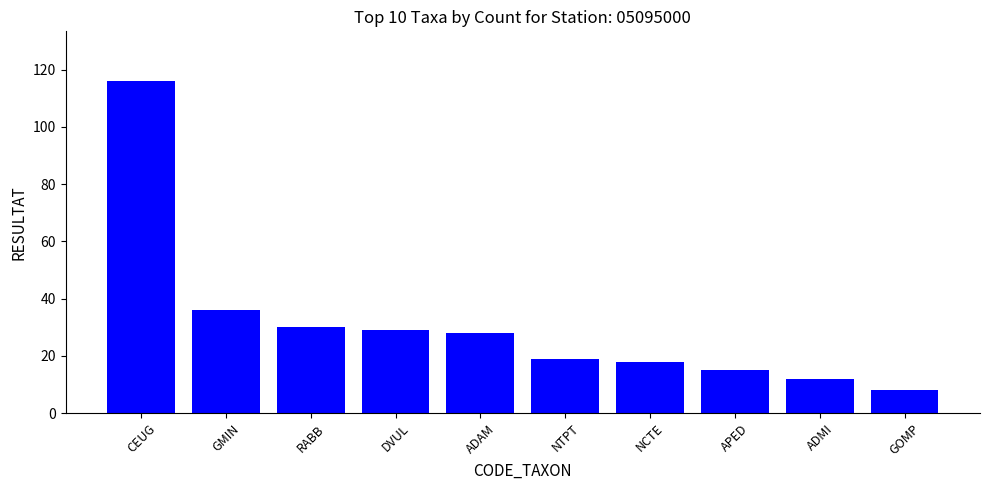

What is the ratio of the value at ADAM to the value at APED?

1.9